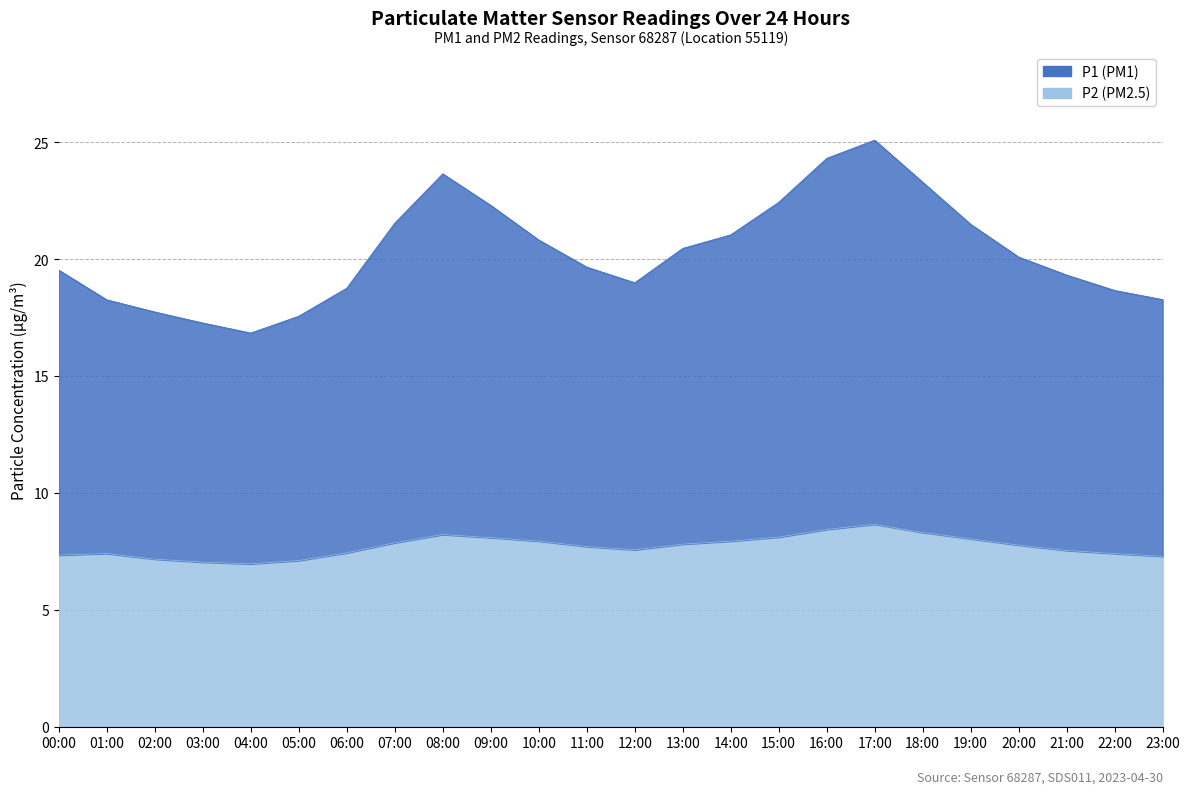

Between 03:00 and 17:00, which series saw the biggest shift?

P1